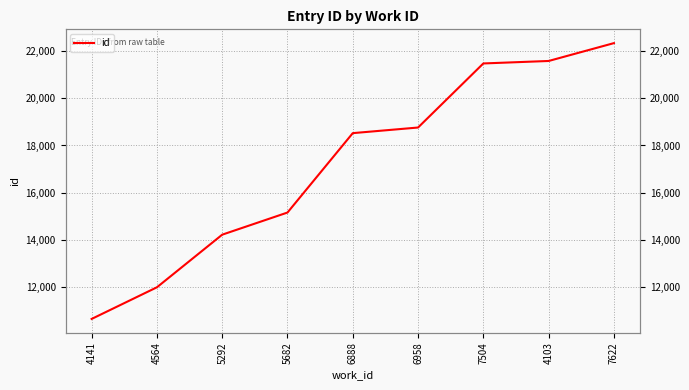

Rank the categories by value from highest to lowest.

7622, 4103, 7504, 6958, 6888, 5682, 5292, 4564, 4141